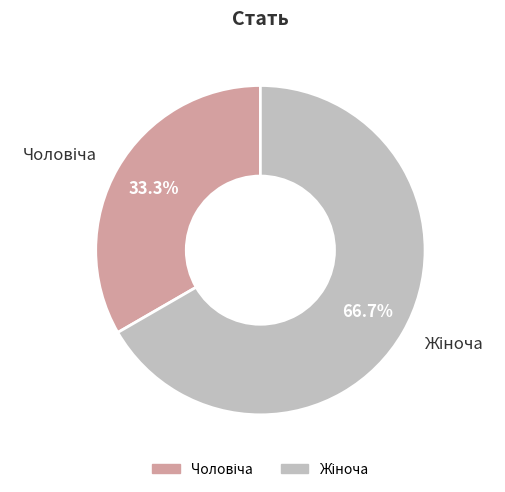

Is there a majority slice in this chart?

Yes